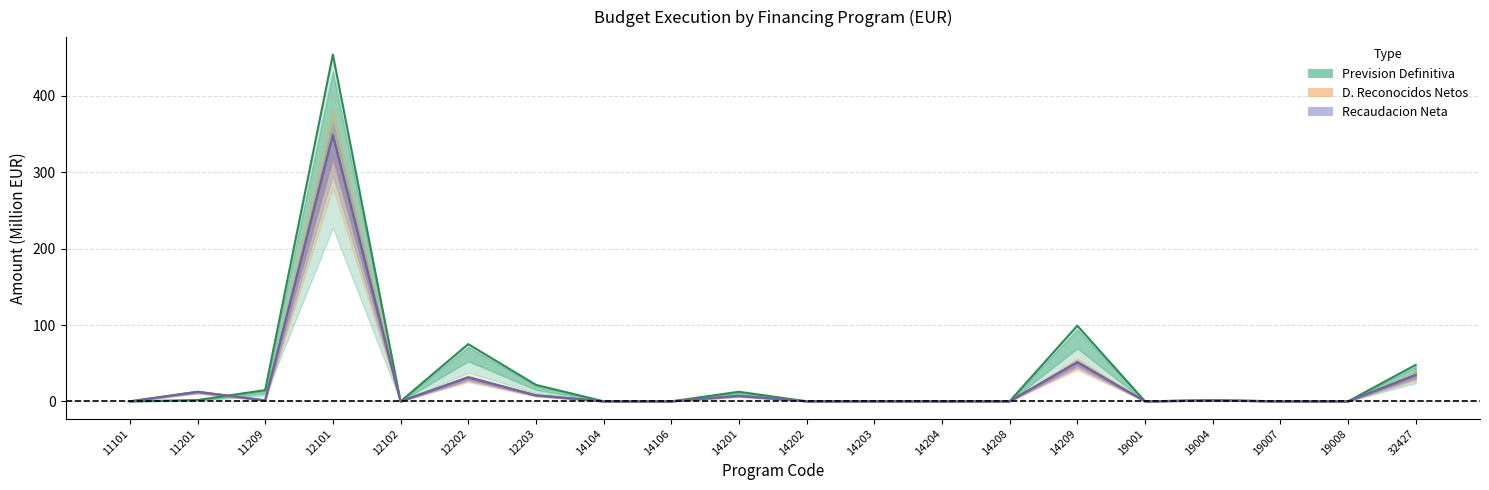

True or false: Prevision Definitiva and D. Reconocidos Netos intersect in this chart.

True